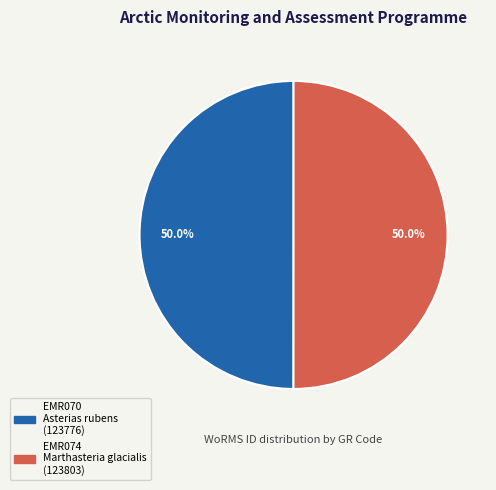

Do EMR074 and EMR070 together represent more than half of the pie?

Yes